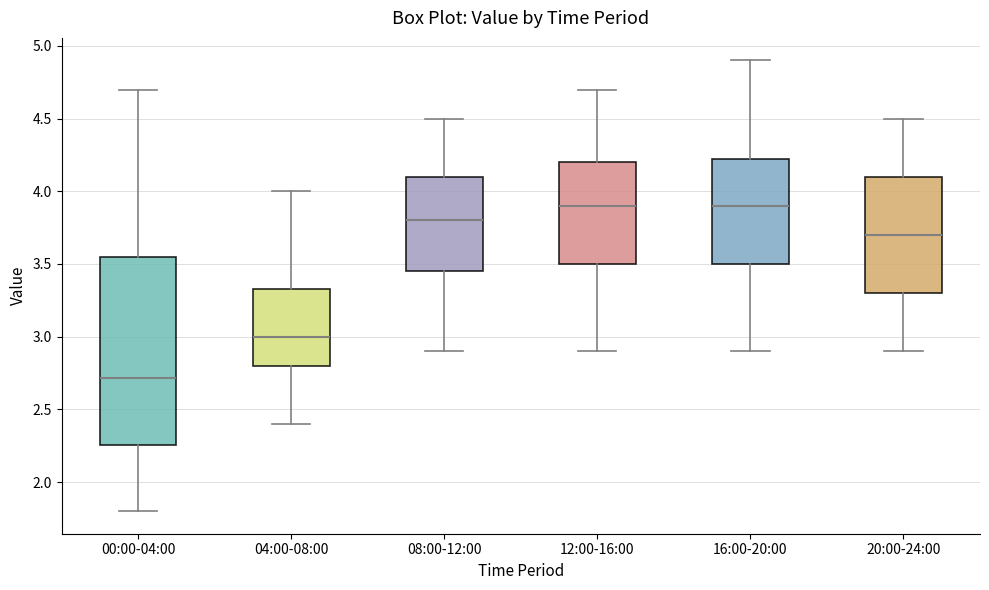

Which box's median line is the lowest?

00:00-04:00